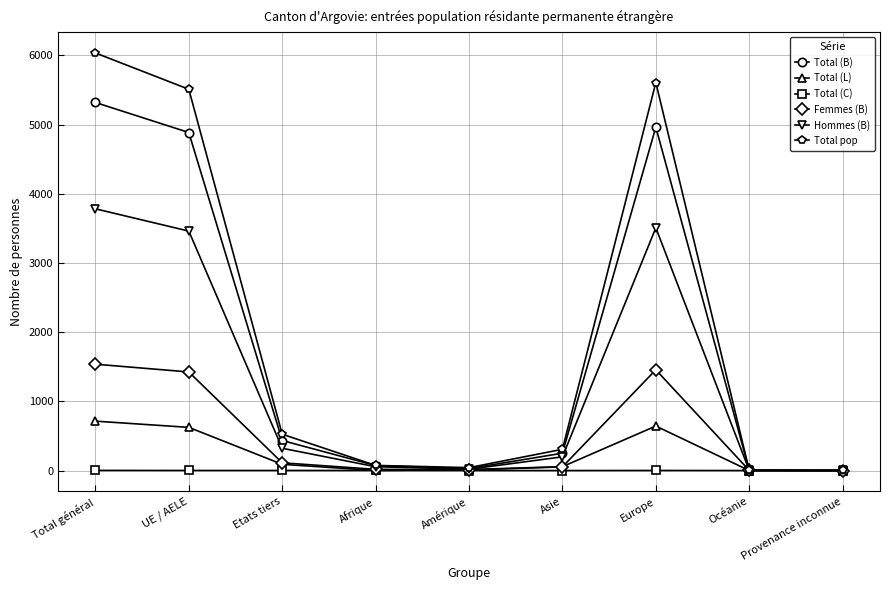

Which category has the highest value in the Femmes (B) series?

Total général